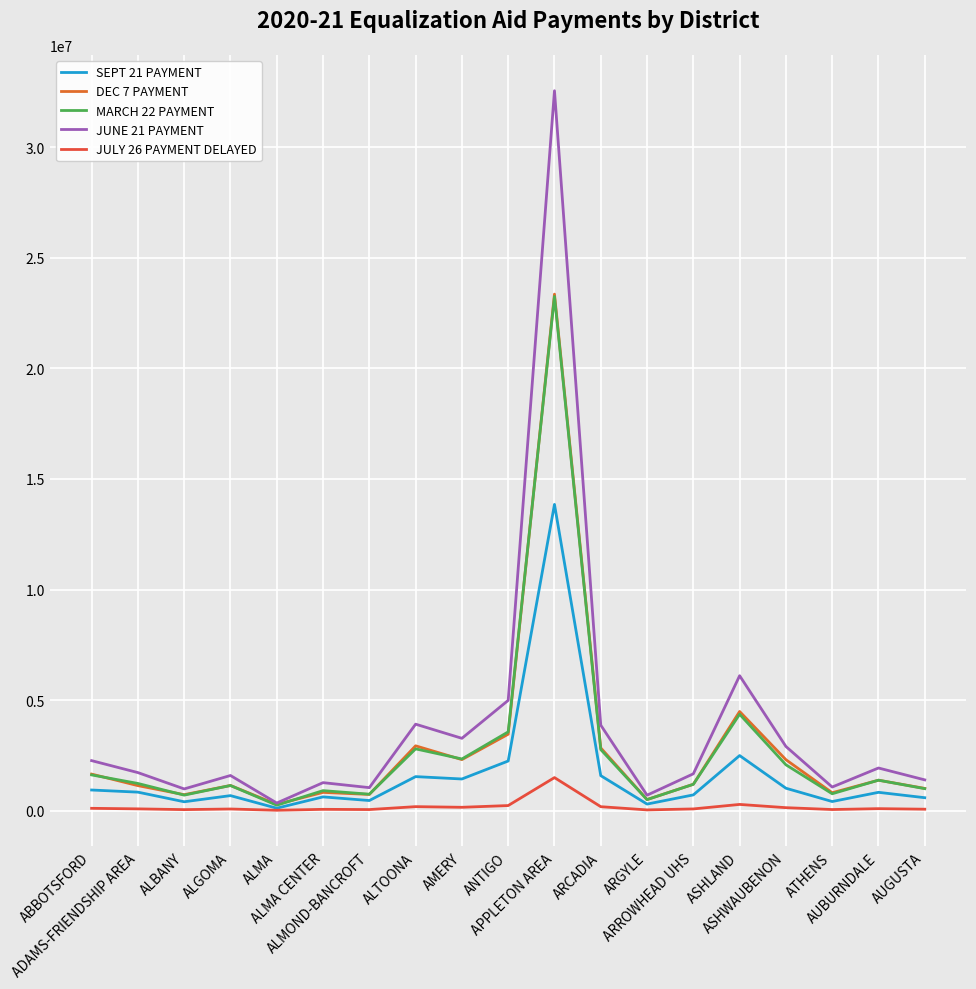

What is the average value of the DEC 7 PAYMENT series?

2791224